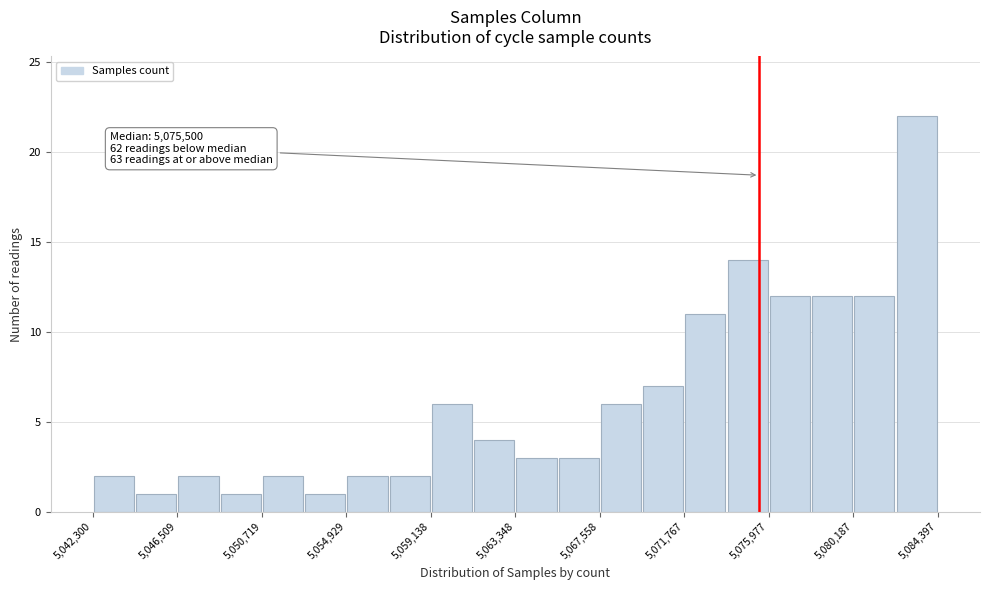

Which range on the x-axis has the tallest bar?

5082500 to 5084500